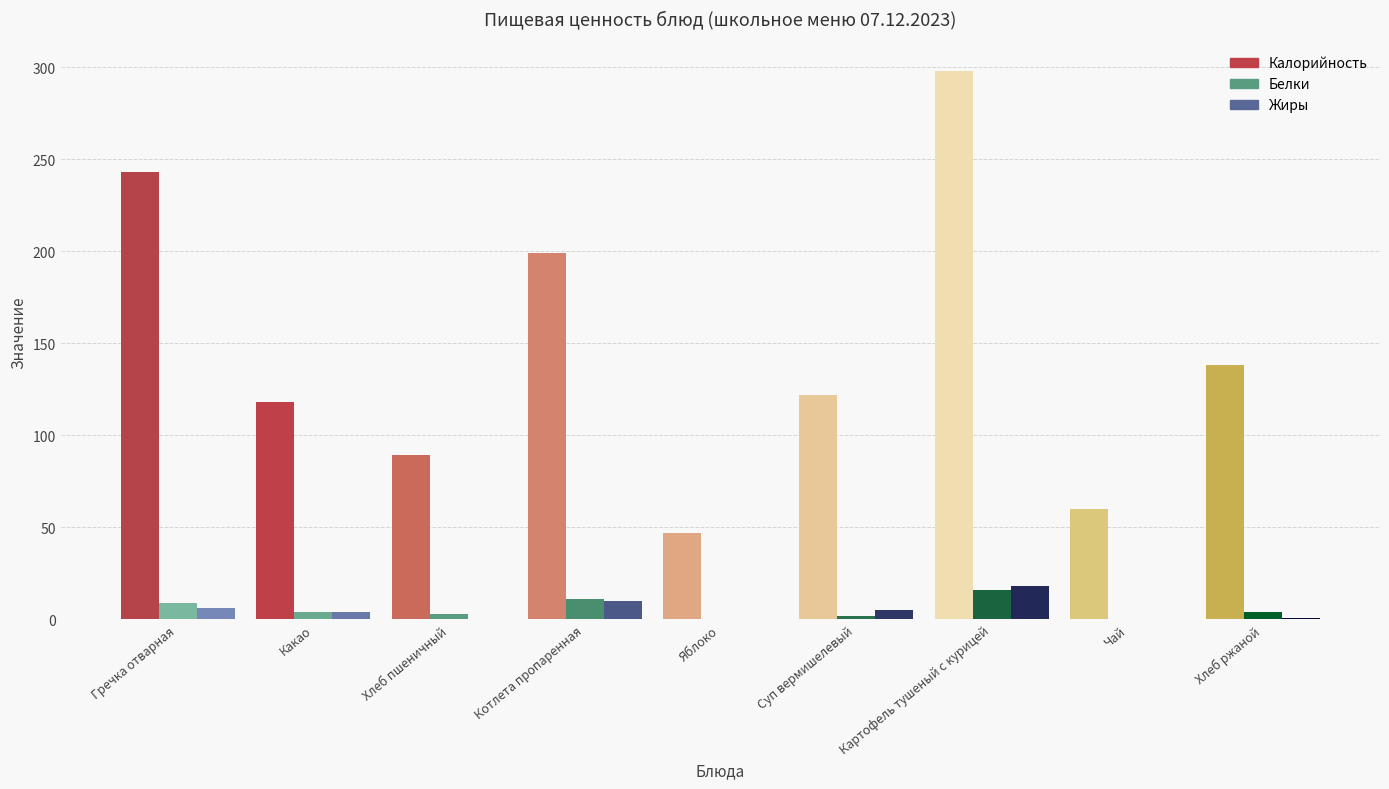

What is the highest value of the Белки series?

16.0